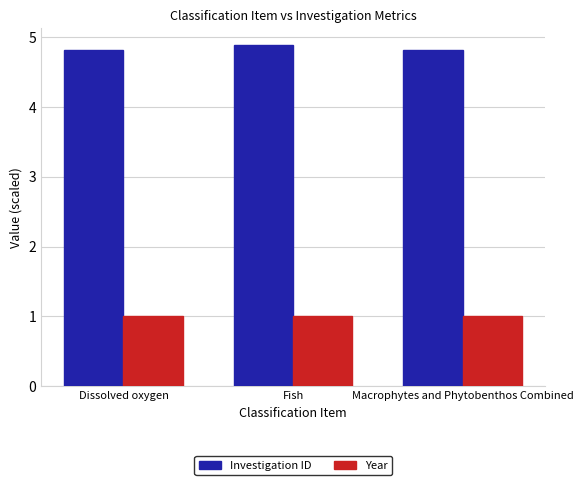

Is it true that Year equals 1.6 at Macrophytes and Phytobenthos Combined?

False